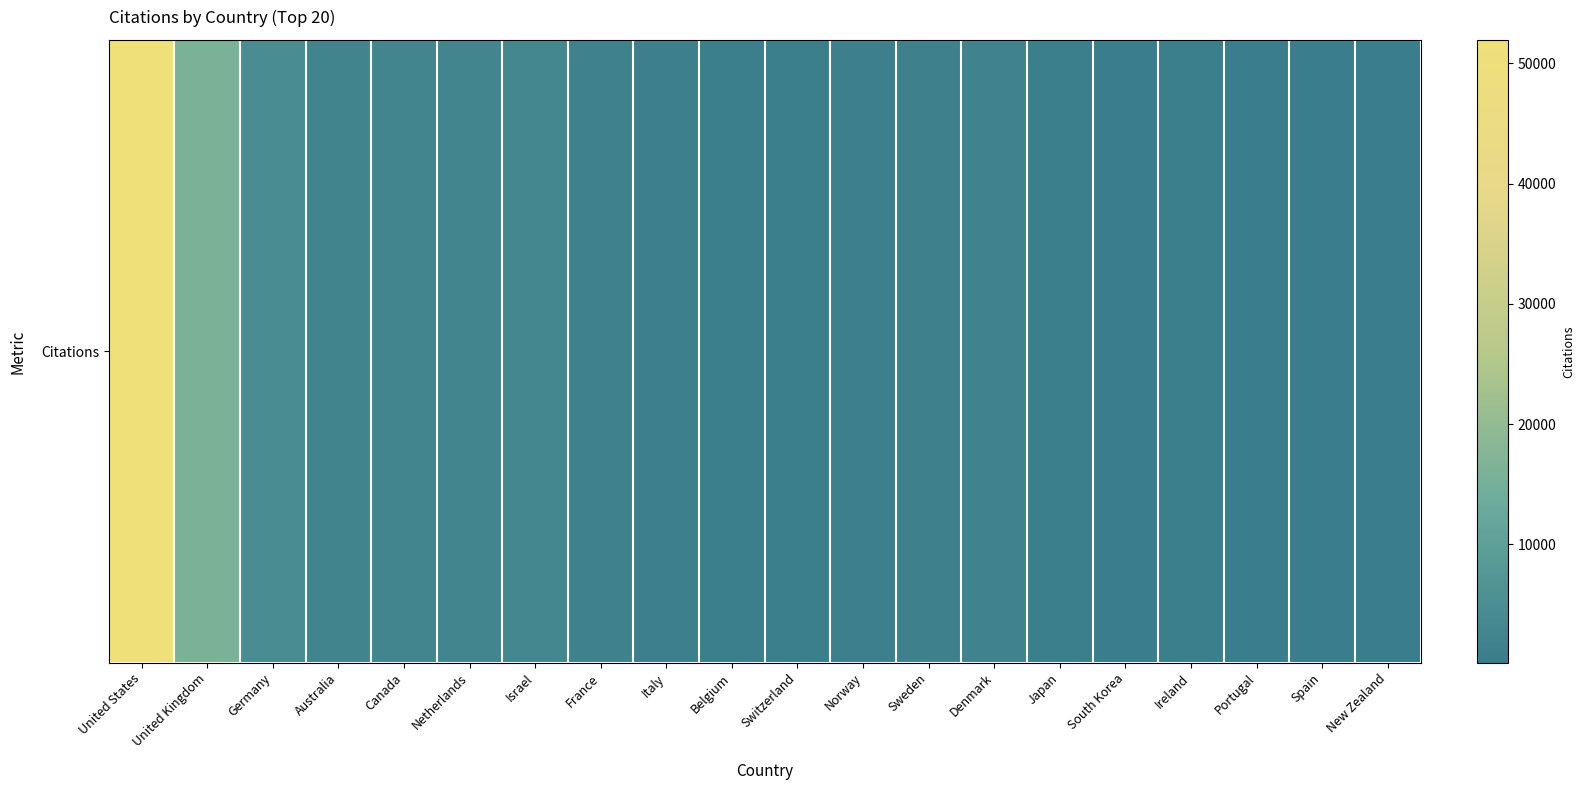

What is the sum of the values at Japan and South Korea?

757